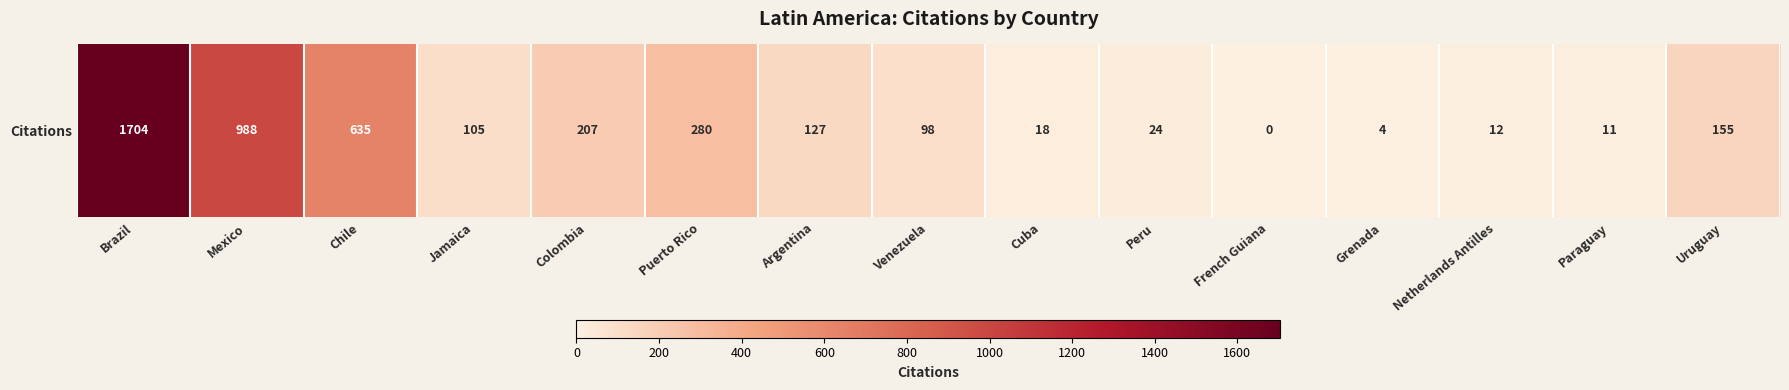

The chart shows a value of 635 at Chile. True or false?

True